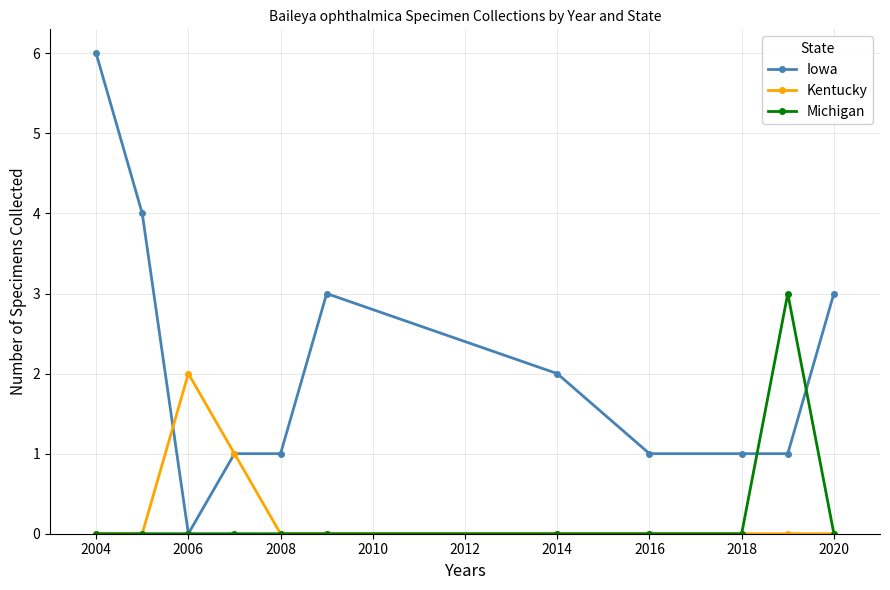

What is the value of the Iowa point at the 7th from the left?

2